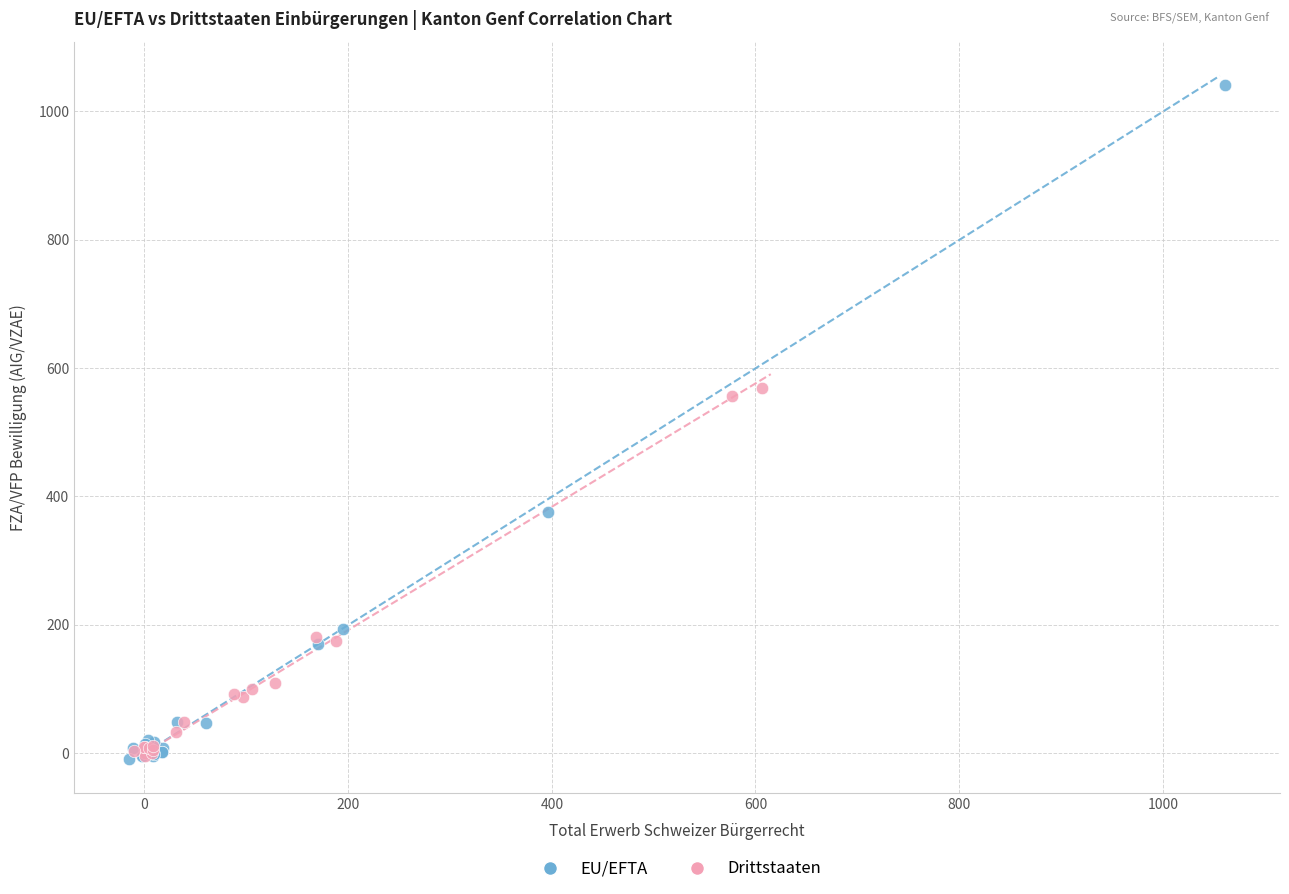

Which series reaches the maximum Y coordinate?

EU/EFTA